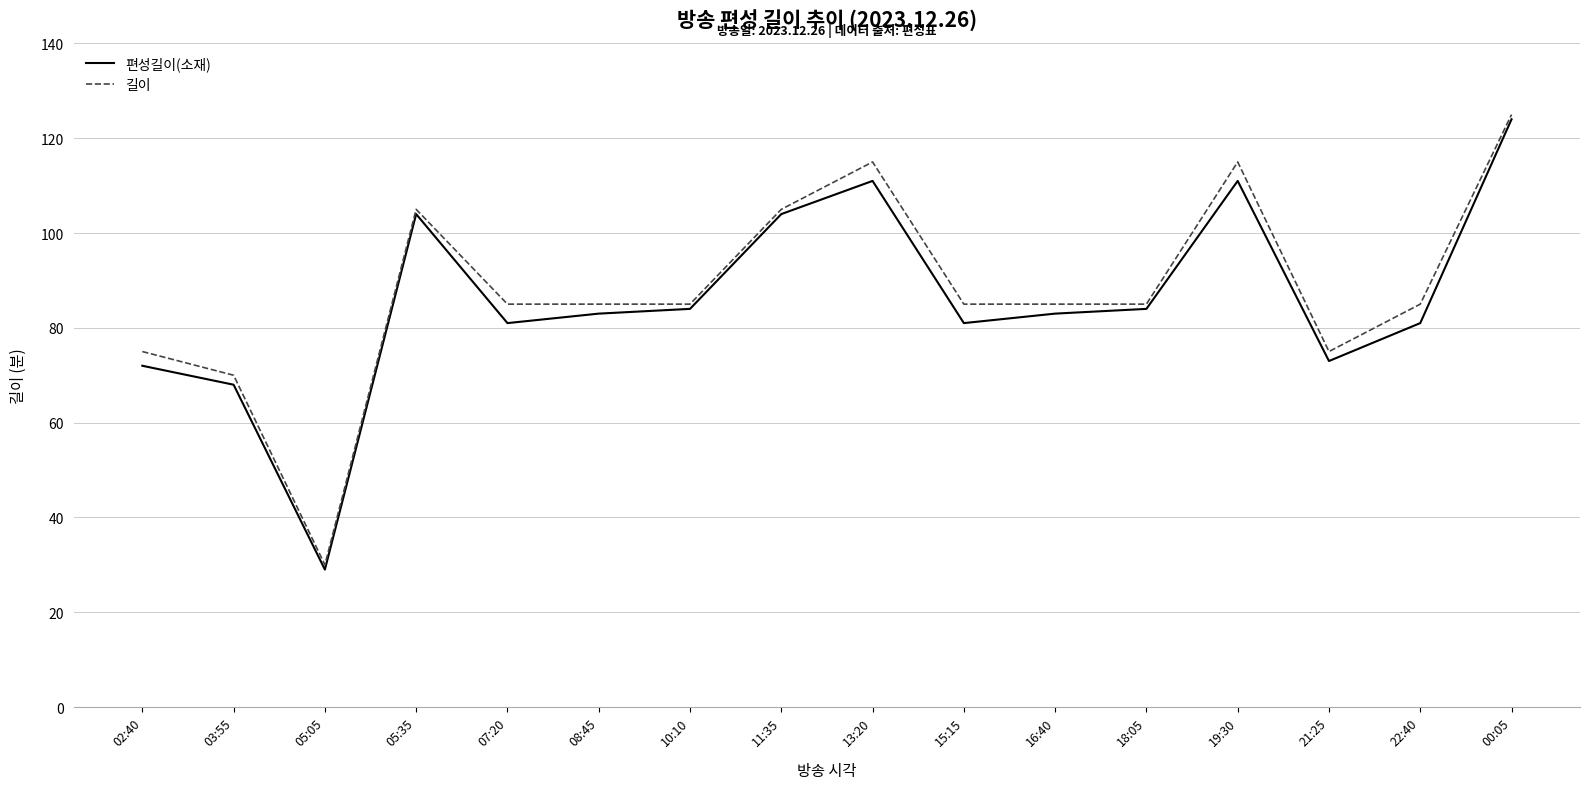

Between 19:30 and 21:25, which series saw the biggest shift?

길이